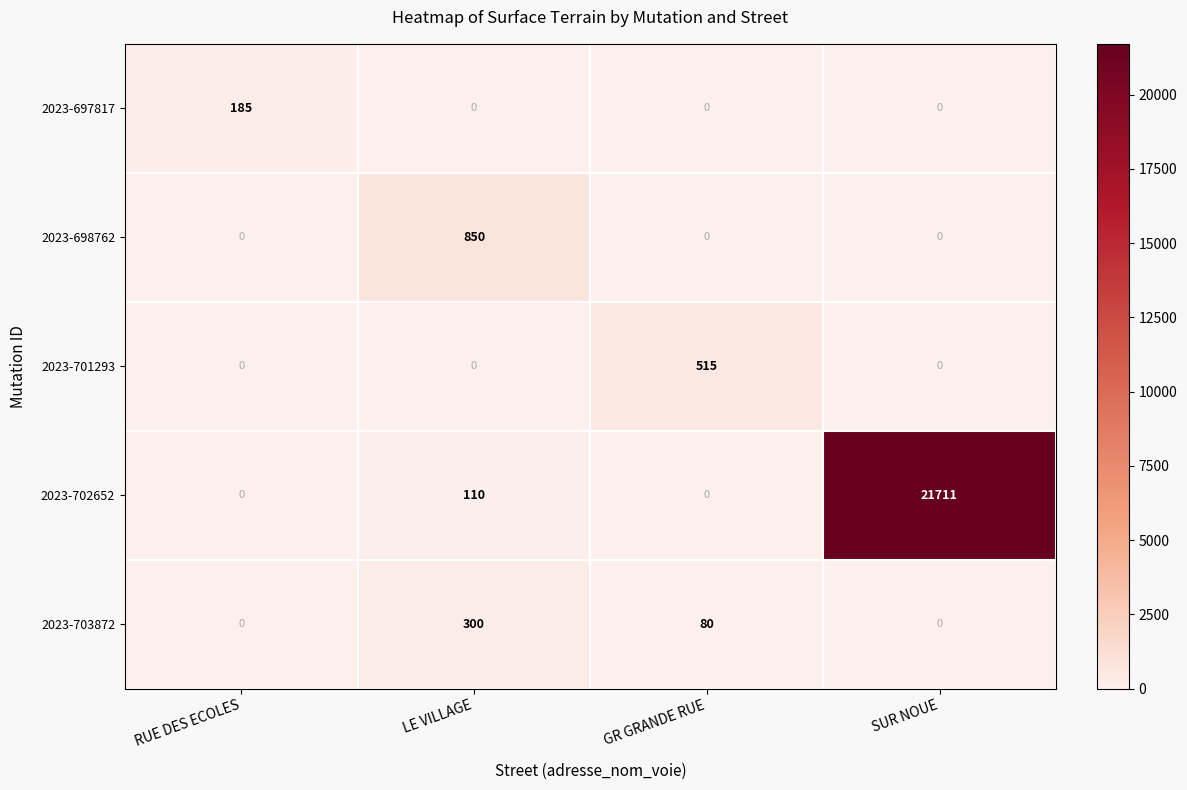

What is the total value across all series at LE VILLAGE?

1260